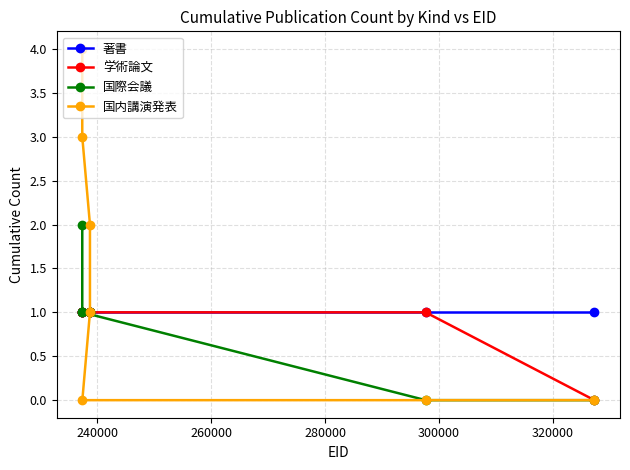

Which series has the largest total across all categories?

国内講演発表